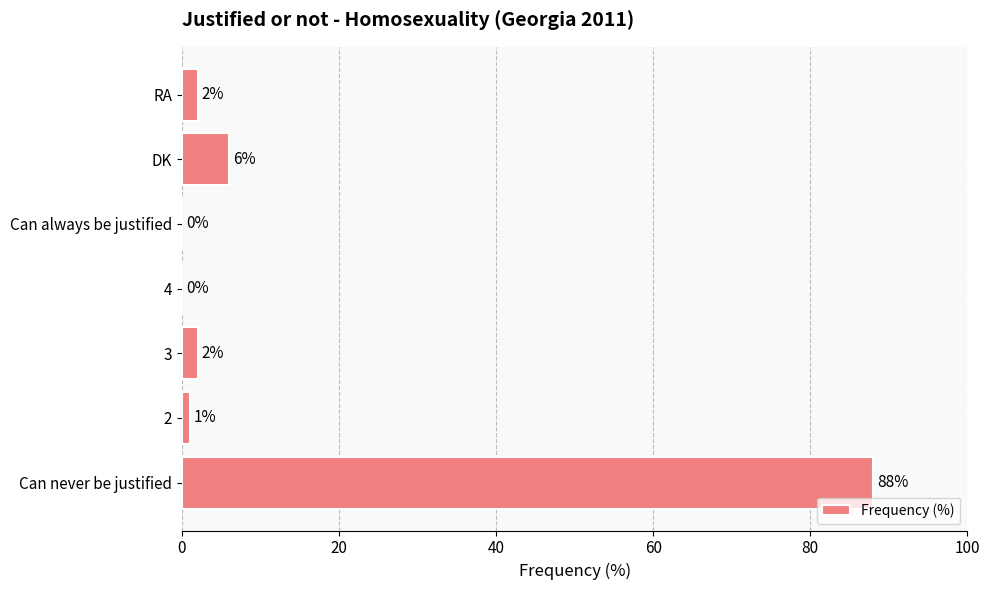

Reading top to bottom, extract all data points from this chart.

RA=2	DK=6	Can always be justified=0	4=0	3=2	2=1	Can never be justified=88